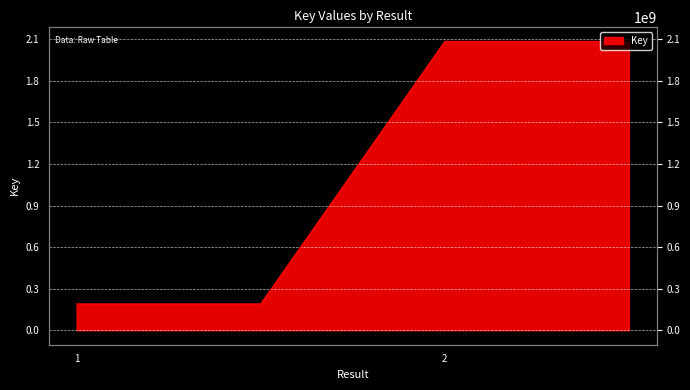

What is the smallest value displayed?

190157700